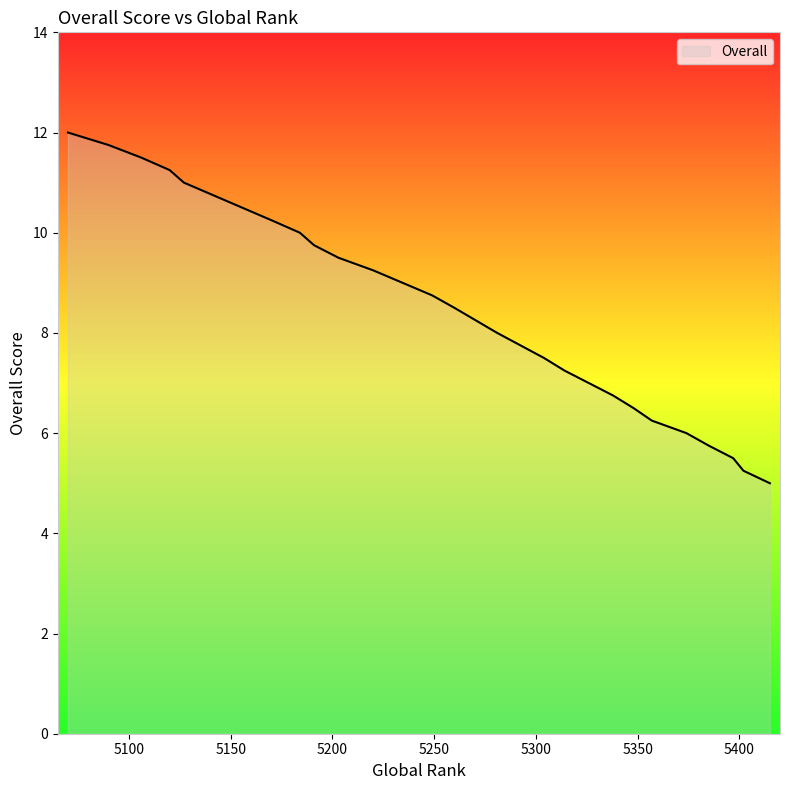

Reading left to right, what are all the values shown in this chart?

12.0	12.0	12.0	12.0	11.8	11.8	11.5	11.2	11.2	11.0	10.2	10.2	10.0	9.8	9.5	9.5	9.5	9.5	9.5	9.5	9.5	9.2	8.8	8.5	8.0	8.0	7.5	7.5	7.2	7.0	6.8	6.5	6.2	6.2	6.0	5.8	5.5	5.5	5.2	5.0